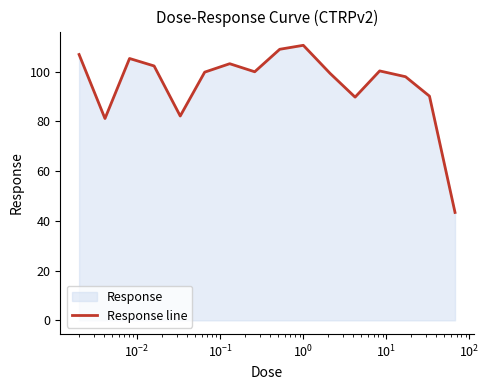

Reading left to right, transcribe all the data shown in this chart.

106.9	81.2	105.3	102.3	82.2	99.8	103.2	100.0	109.0	110.6	99.3	89.8	100.3	98.0	90.2	43.4